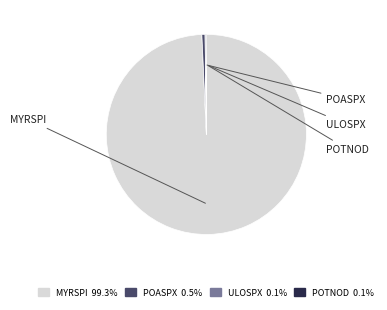

Which category has the biggest portion of the pie?

MYRSPI